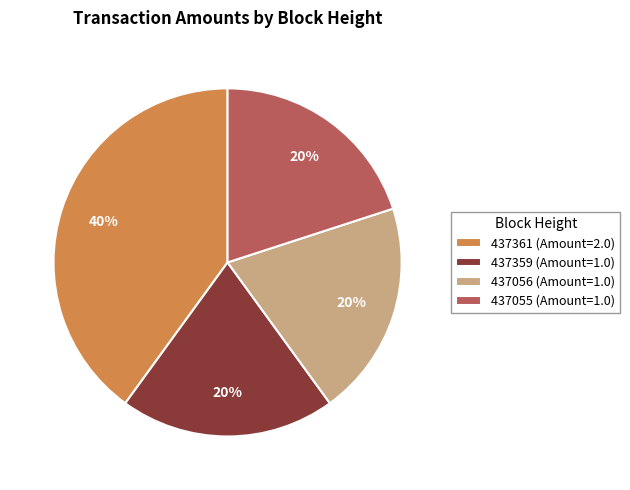

Which slice is the largest?

437361